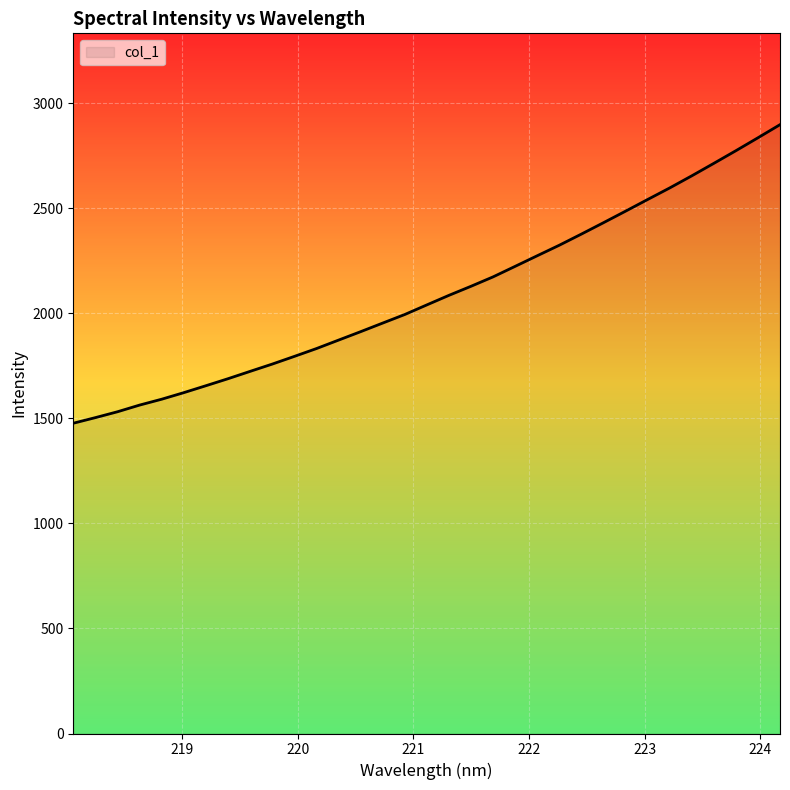

What is the minimum value shown in the chart?

1477.1